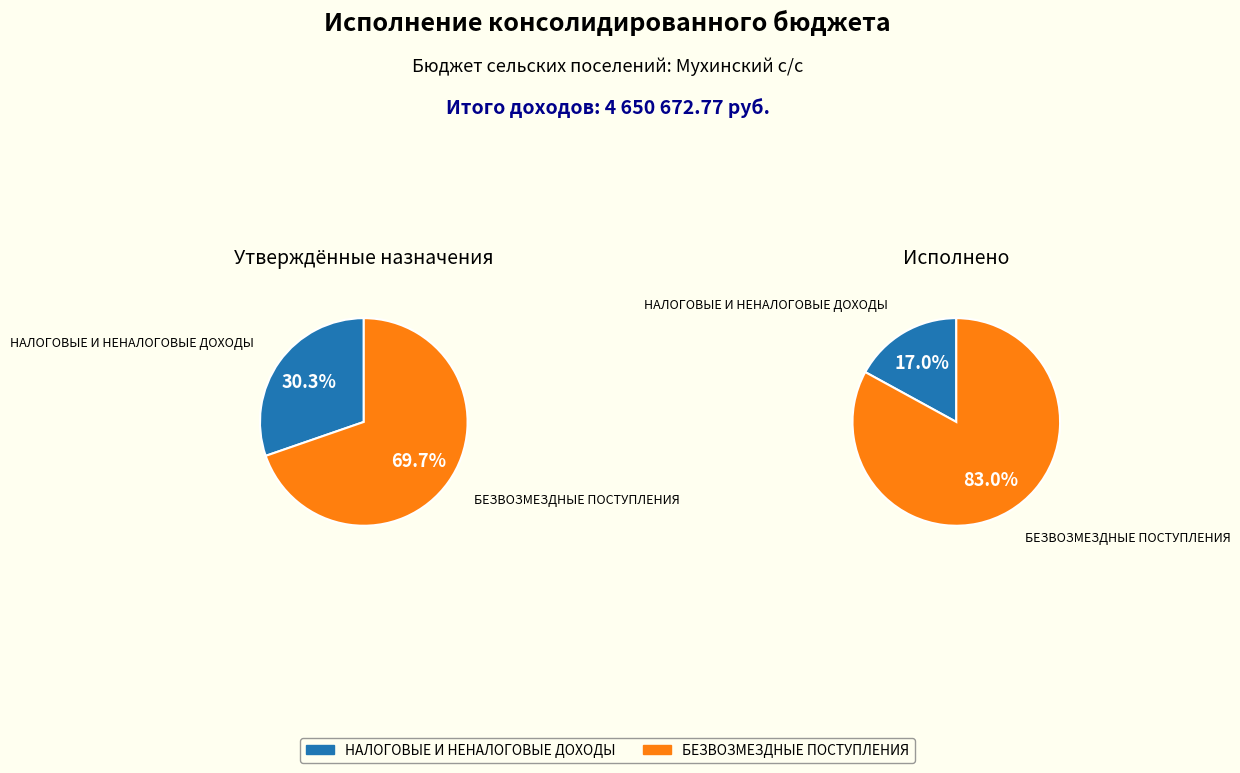

To the nearest percent, what is the average slice percentage?

50%